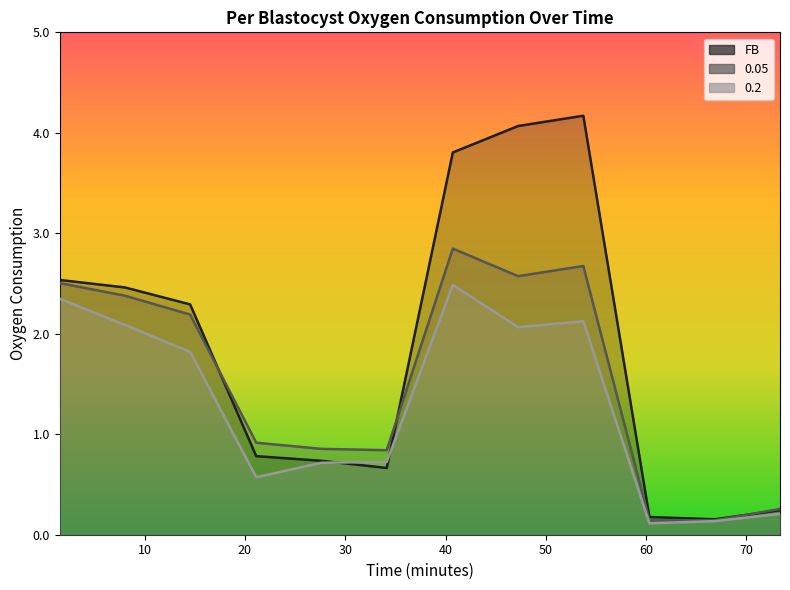

At which category does 0.2 reach its first local valley?

21.13